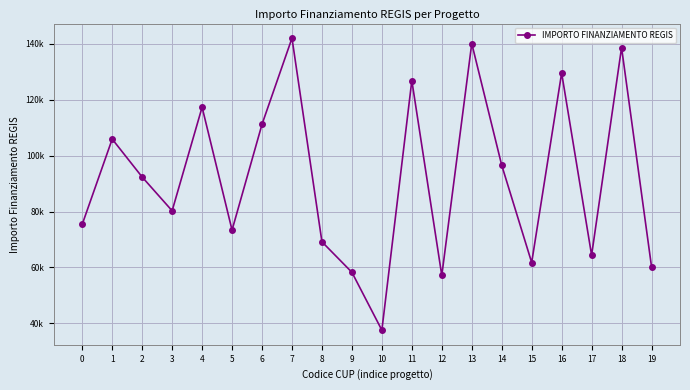

True or false: the data has more than 2 interior local peaks.

True